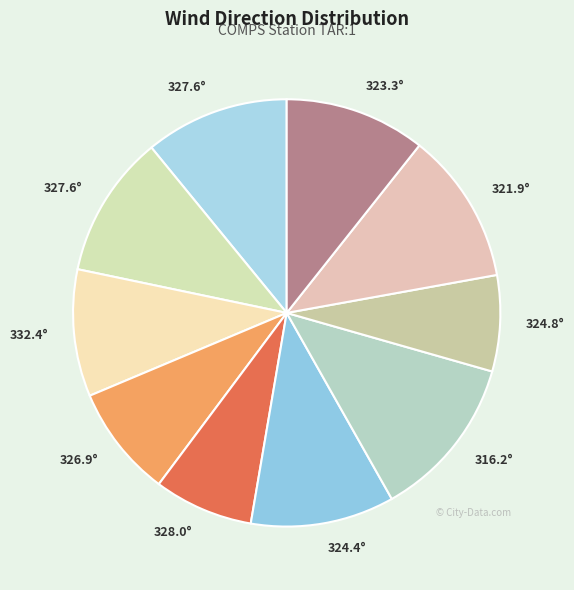

Which slice is the largest?

316.25